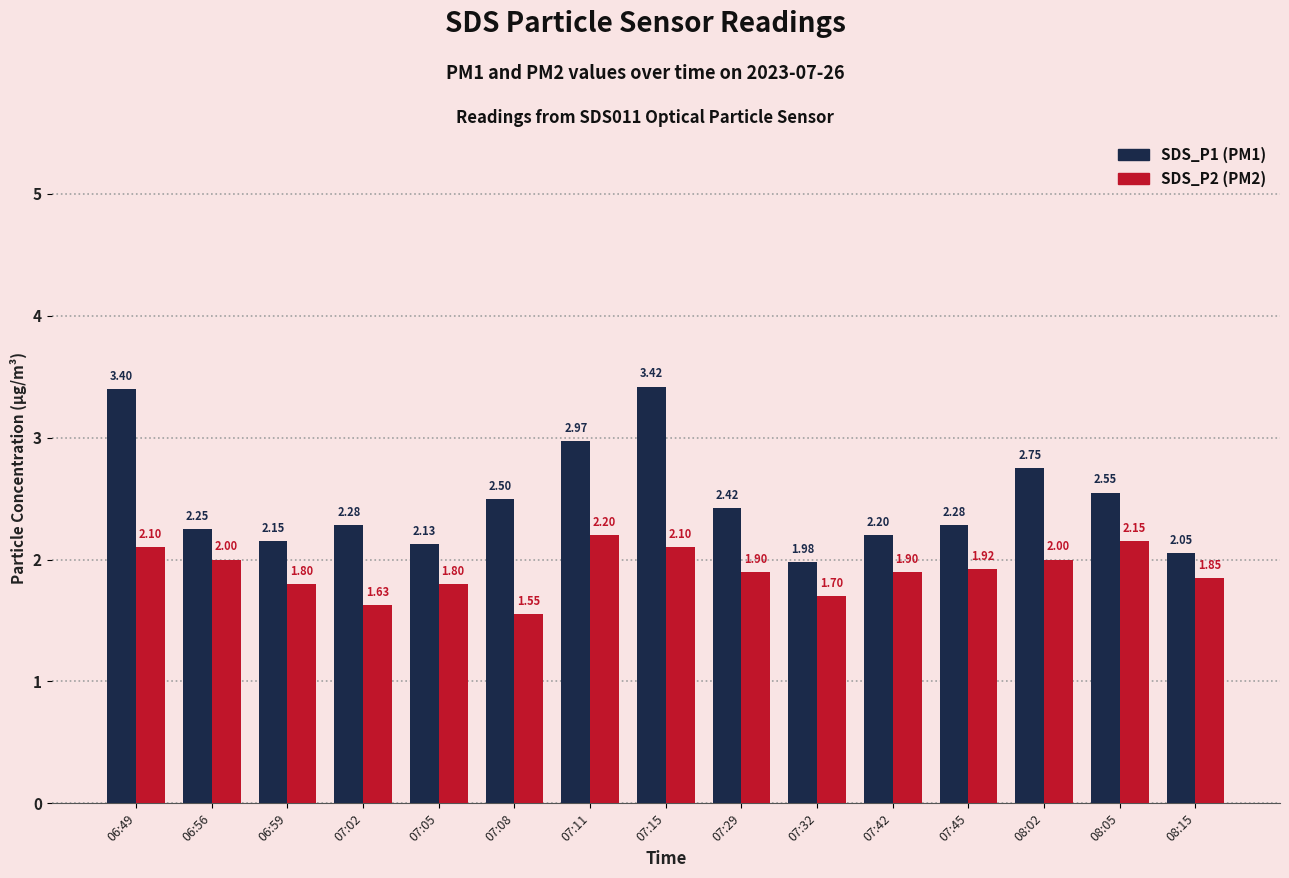

At which category is the sum across all series the highest?

07:15